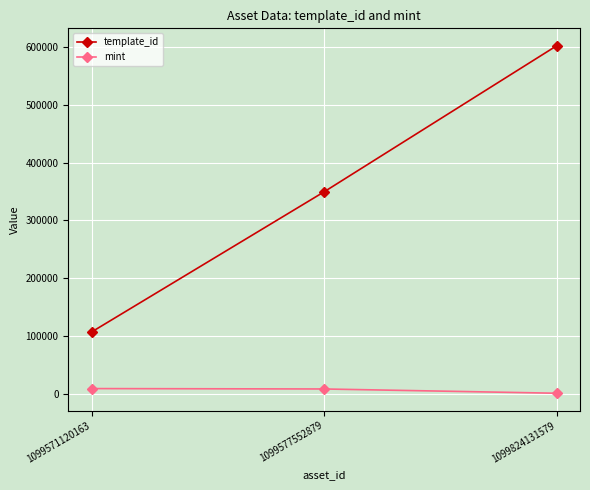

What value does the mint series have at 1099571120163, to the nearest 100?

8700